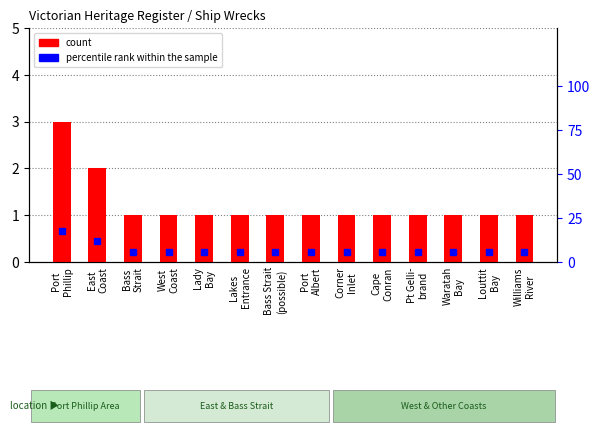

Reading left to right, list all the values displayed in this chart.

count: 3.0	2.0	1.0	1.0	1.0	1.0	1.0	1.0	1.0	1.0	1.0	1.0	1.0	1.0
percentile rank within the sample: 17.6	11.8	5.9	5.9	5.9	5.9	5.9	5.9	5.9	5.9	5.9	5.9	5.9	5.9